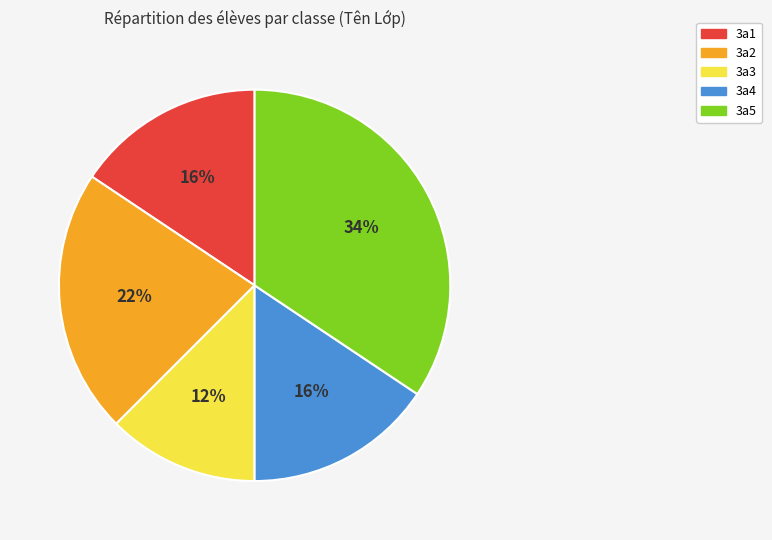

How many segments does this pie chart have?

5